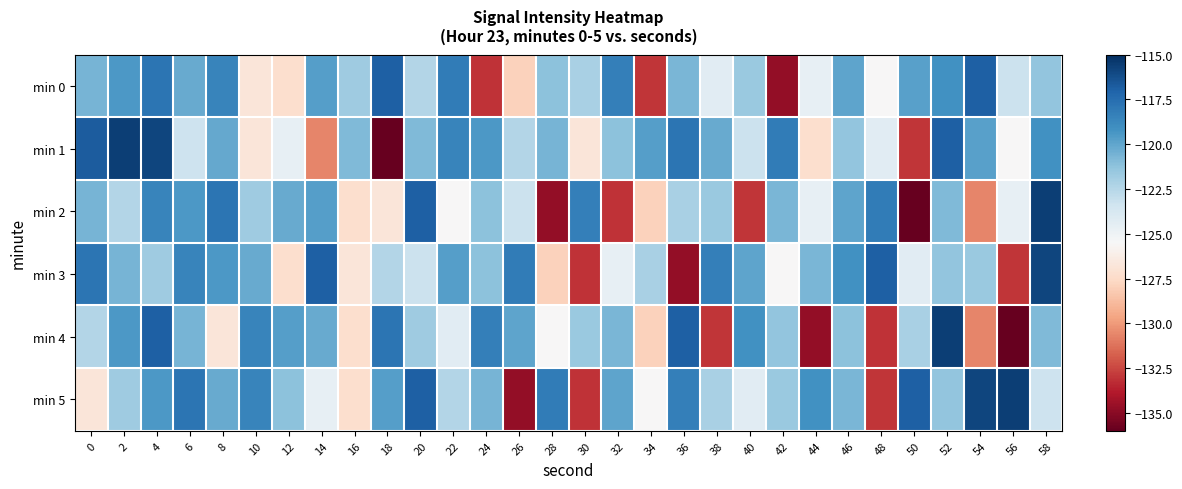

At 44, list the series in order from largest to smallest.

min 5, min 3, min 0, min 2, min 1, min 4